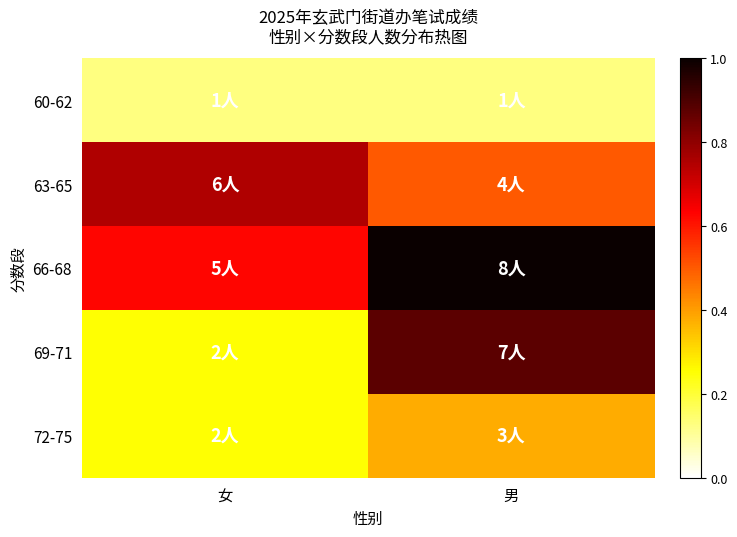

Reading left to right, transcribe all the data shown in this chart.

60-62: 女=1	男=1
63-65: 女=6	男=4
66-68: 女=5	男=8
69-71: 女=2	男=7
72-75: 女=2	男=3